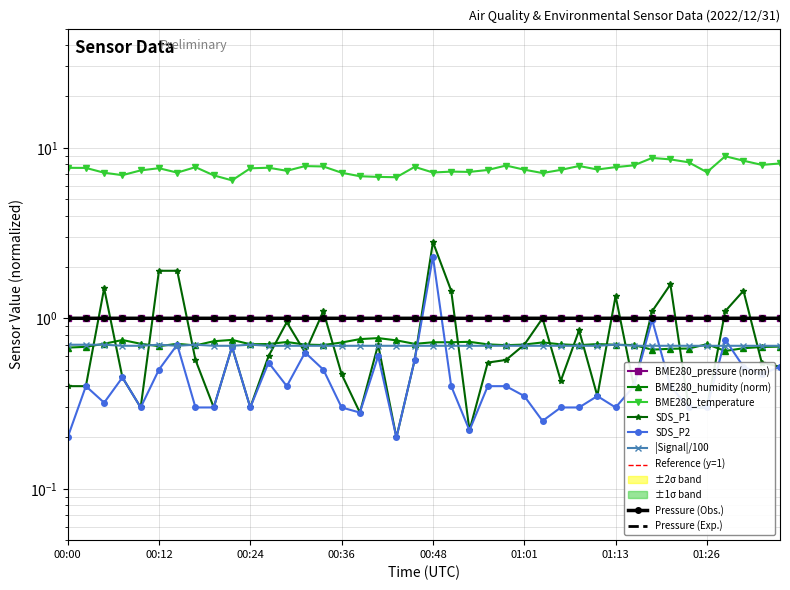

Which has a higher value, 01:11 or 00:53?

01:11